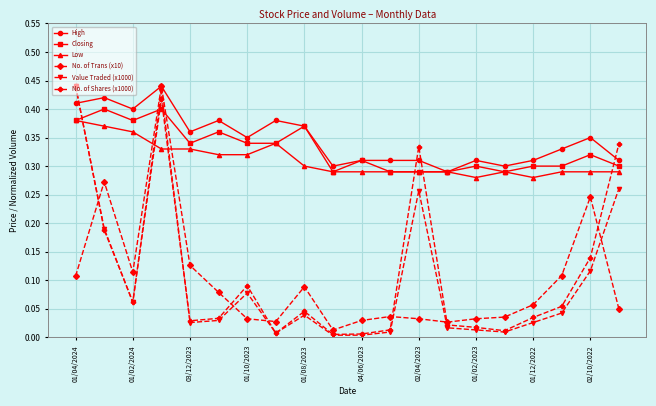

True or false: Closing has more than 0 points higher than both neighbors.

True